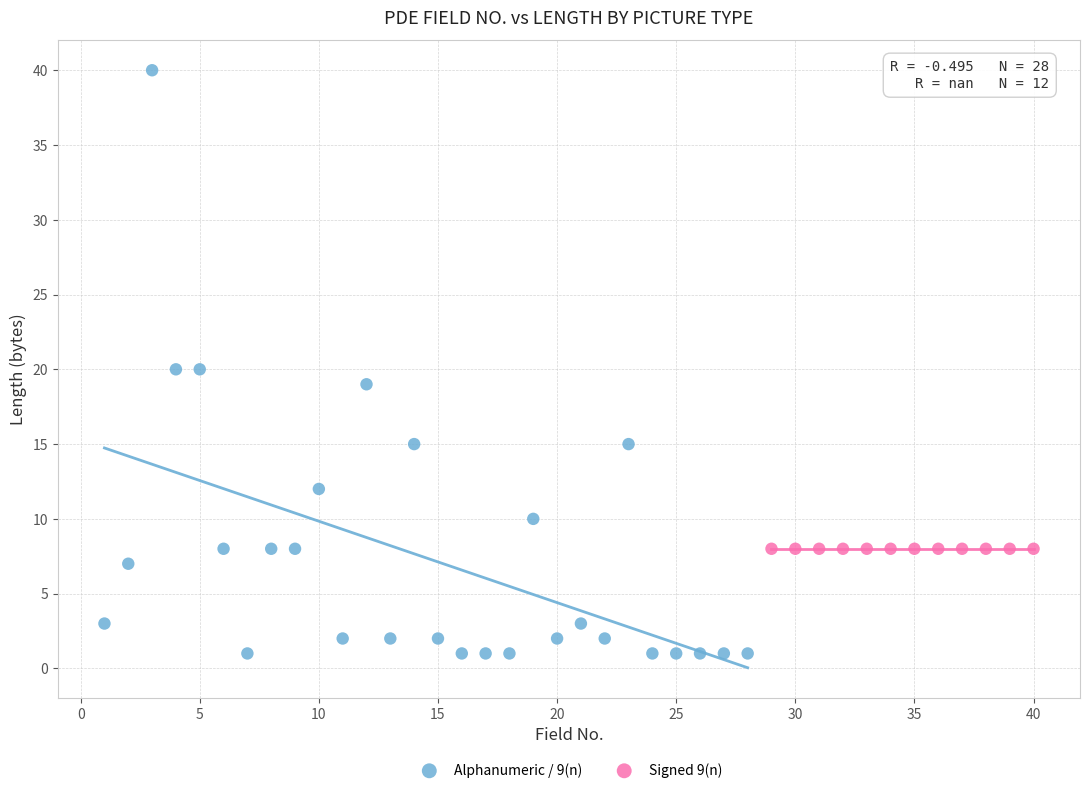

Which series reaches the minimum Y coordinate?

Alphanumeric / 9(n)